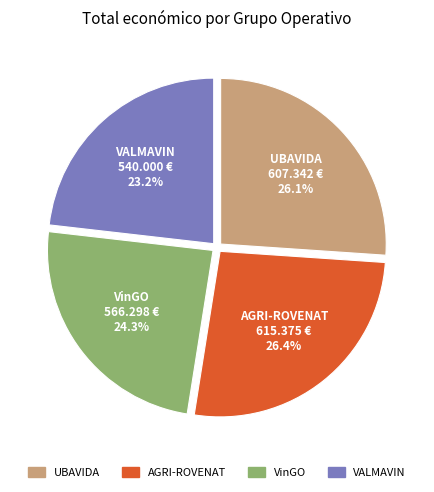

How many segments does this pie chart have?

4